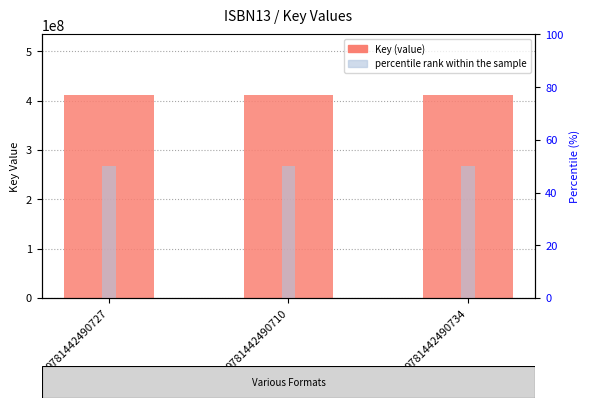

How many groups of bars are there?

3